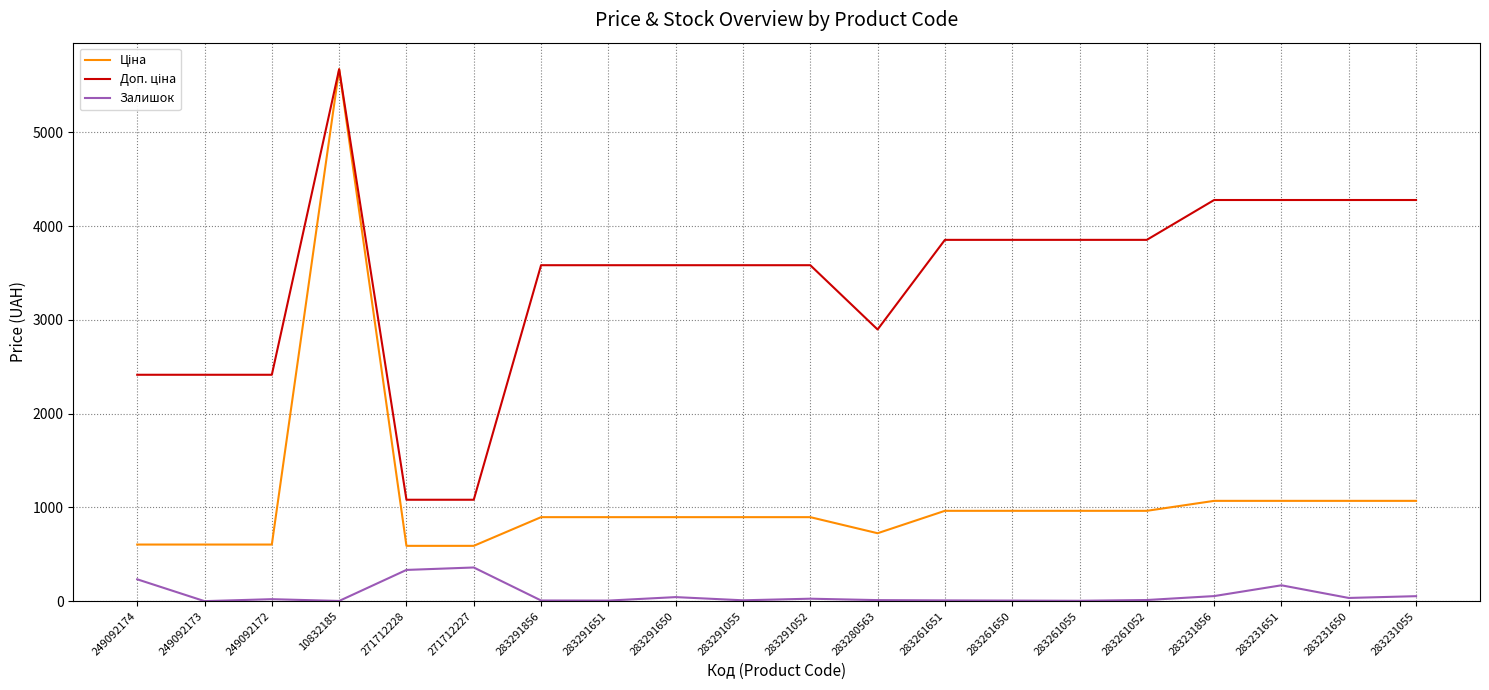

Which label corresponds to the largest value in the chart?

10832185